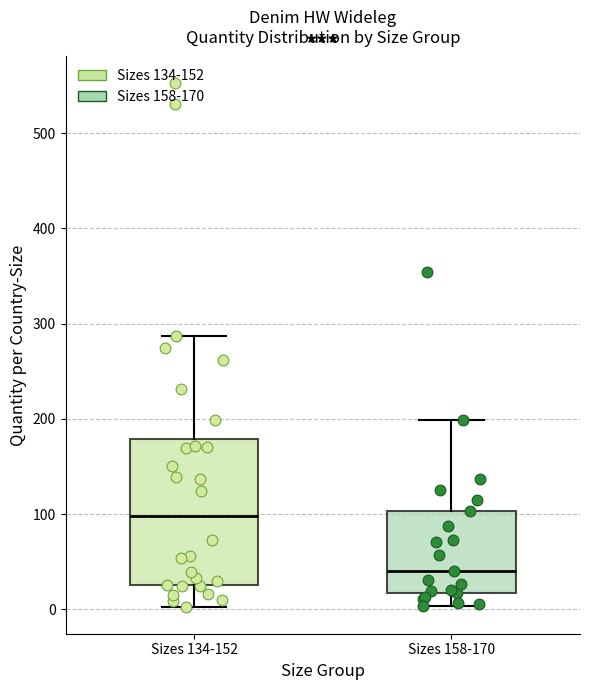

Reading left to right, read every box against the y-axis: the position of its median line, the range the box covers, and the ends of its whiskers. The values are not printed on the chart, so give them approximately, as read against the axis.

Sizes 134-152: median 100, box 30 to 180, whiskers 0 to 290
Sizes 158-170: median 40, box 20 to 100, whiskers 0 to 200